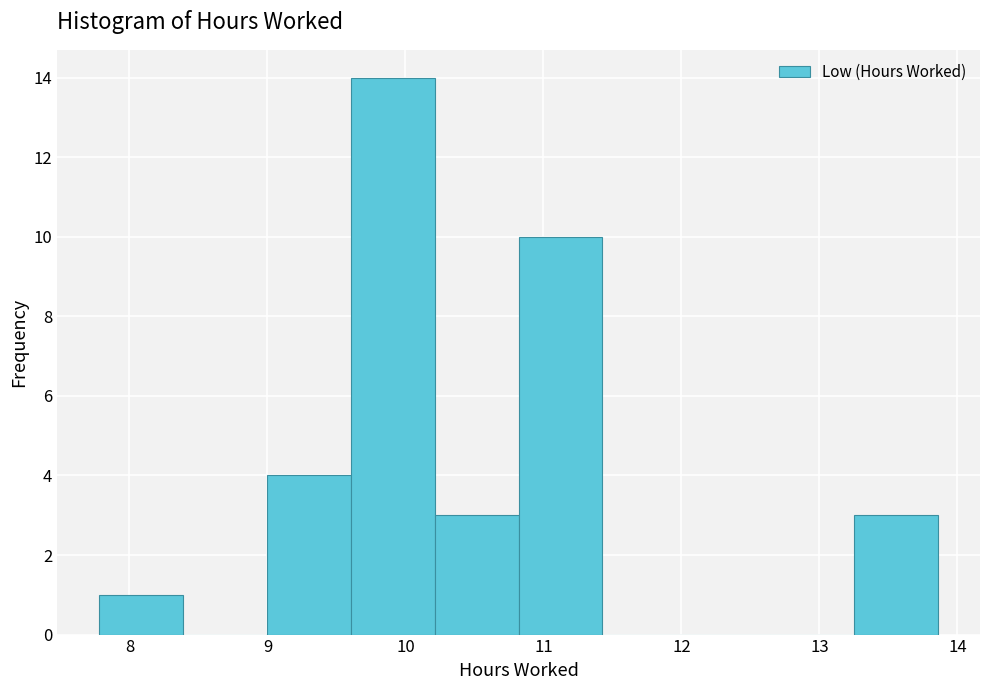

Reading left to right, transcribe this chart: for each bar, give the range it covers on the x-axis and its height. Neither the bar edges nor the heights are printed on the chart, so give them approximately, as read against the axes.

7.8 to 8.4: 1
8.4 to 9.0: 0
9.0 to 9.6: 4
9.6 to 10.2: 14
10.2 to 10.8: 3
10.8 to 11.4: 10
11.4 to 12.0: 0
12.0 to 12.6: 0
12.6 to 13.3: 0
13.3 to 13.9: 3